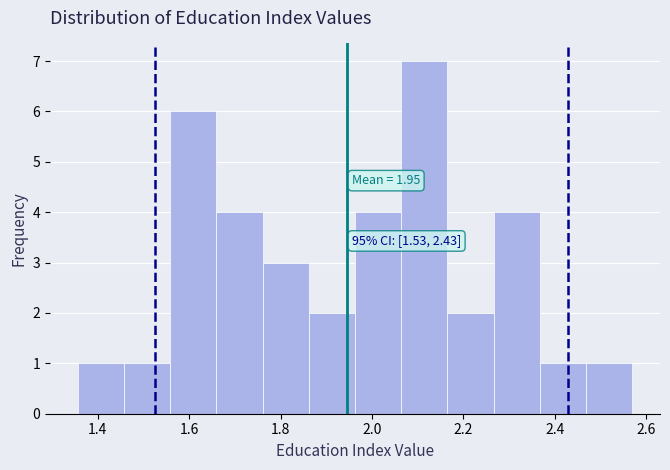

Over which range of the x-axis is the bar tallest?

2.06 to 2.16